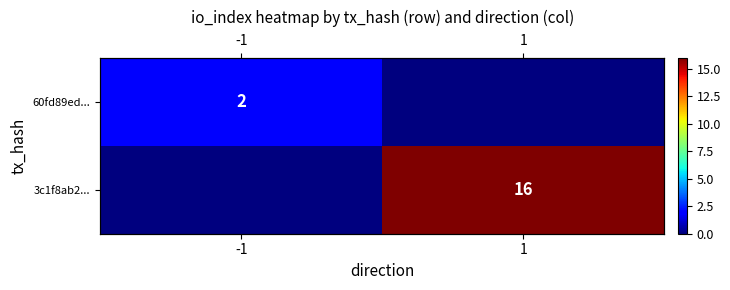

Is it true that 60fd89ed... equals 1 at -1?

False